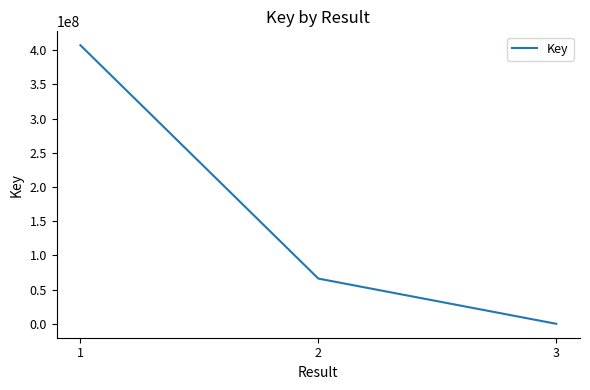

Reading left to right, transcribe all the data shown in this chart.

1=407164251	2=66105874	3=2594